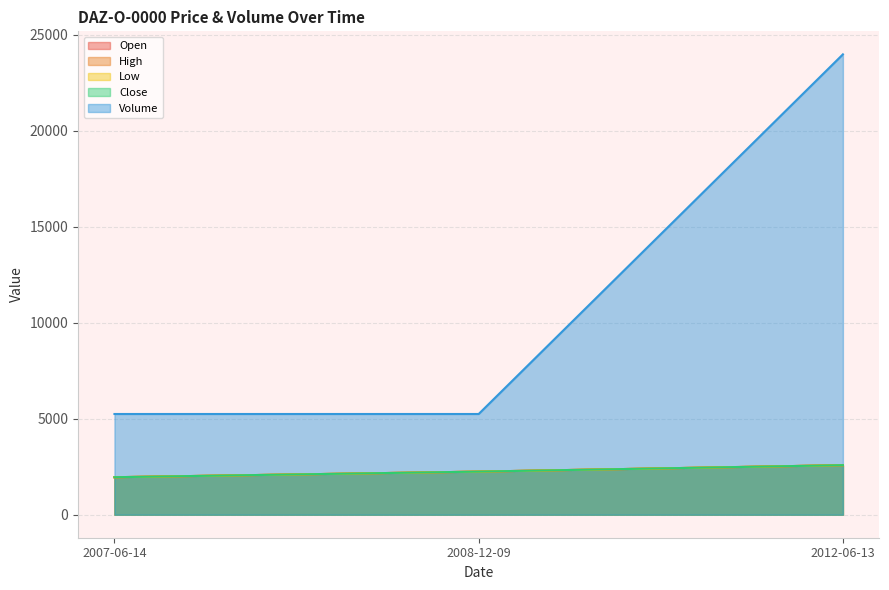

At which label does Low first exceed 2244?

2012-06-13